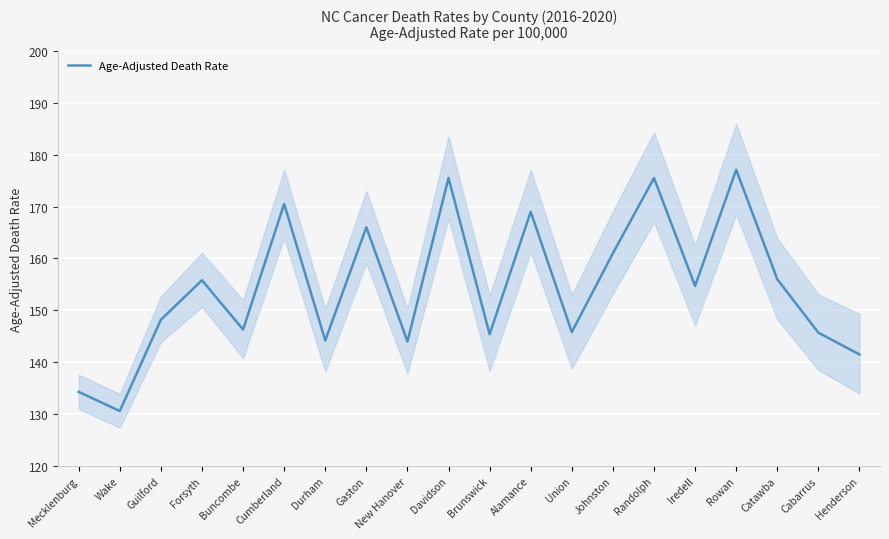

How many values are below 154?

10